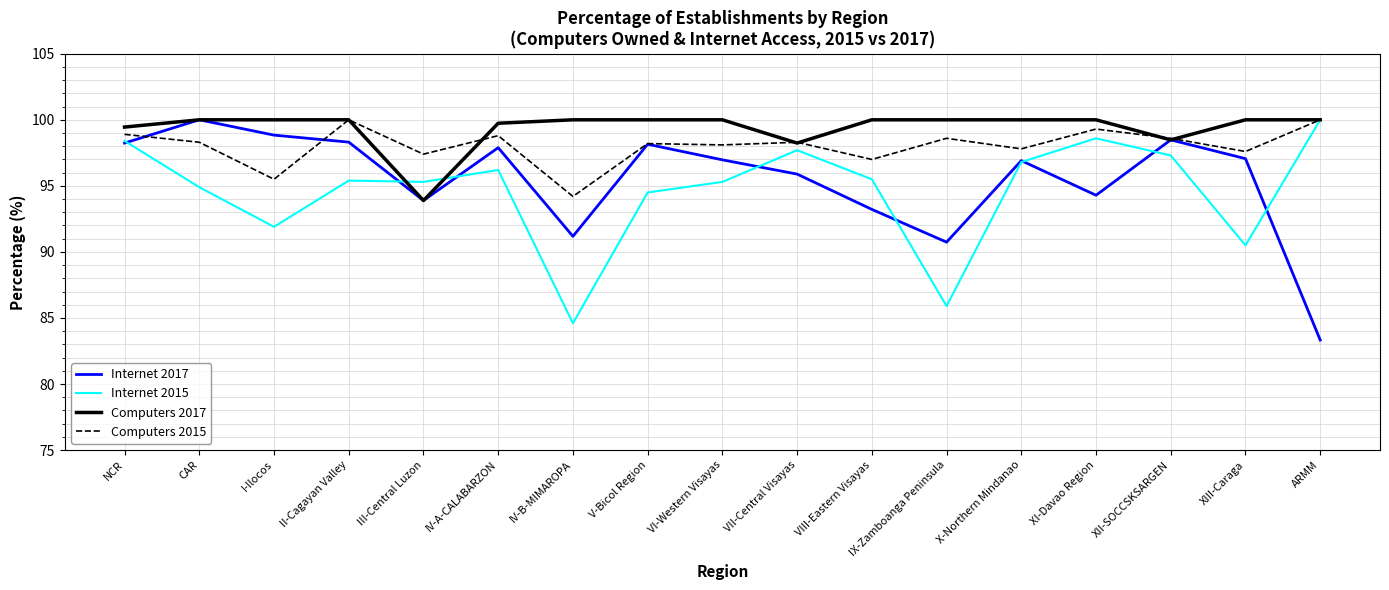

Is this an area chart (filled region under the line)?

No